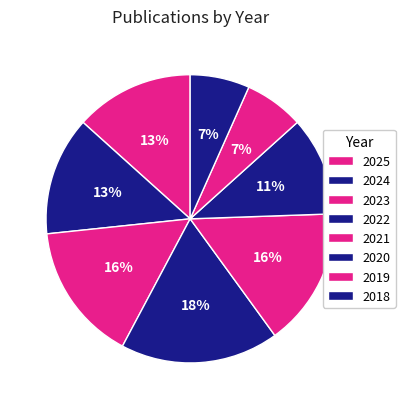

How many slices are in this pie chart?

8